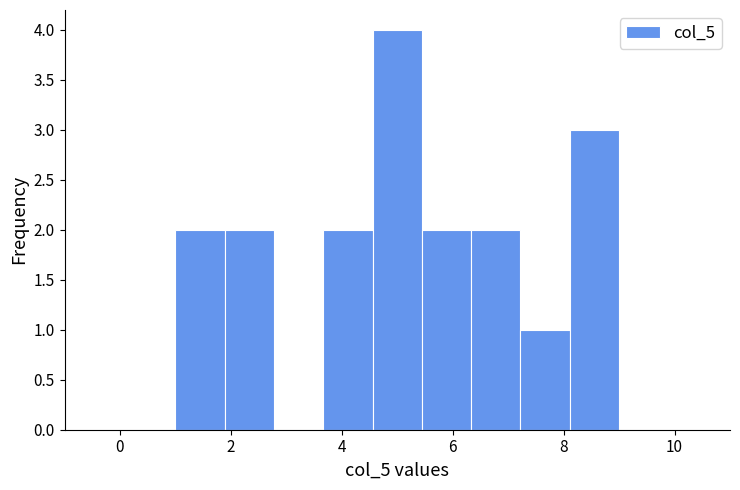

How tall is the bar that spans 1.8 to 2.8 on the x-axis? Neither the bar edges nor the heights are printed on the chart, so give them approximately, as read against the axes.

2